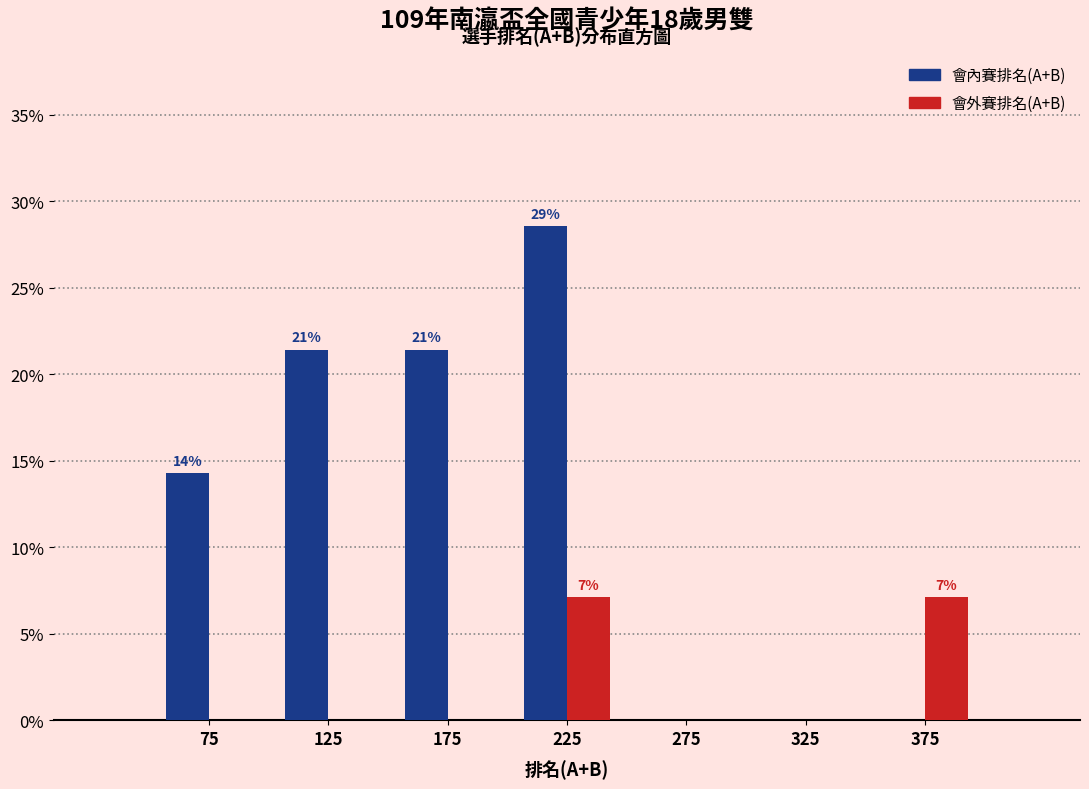

In the 會內賽排名(A+B) series, which range on the x-axis has the tallest bar?

200 to 250